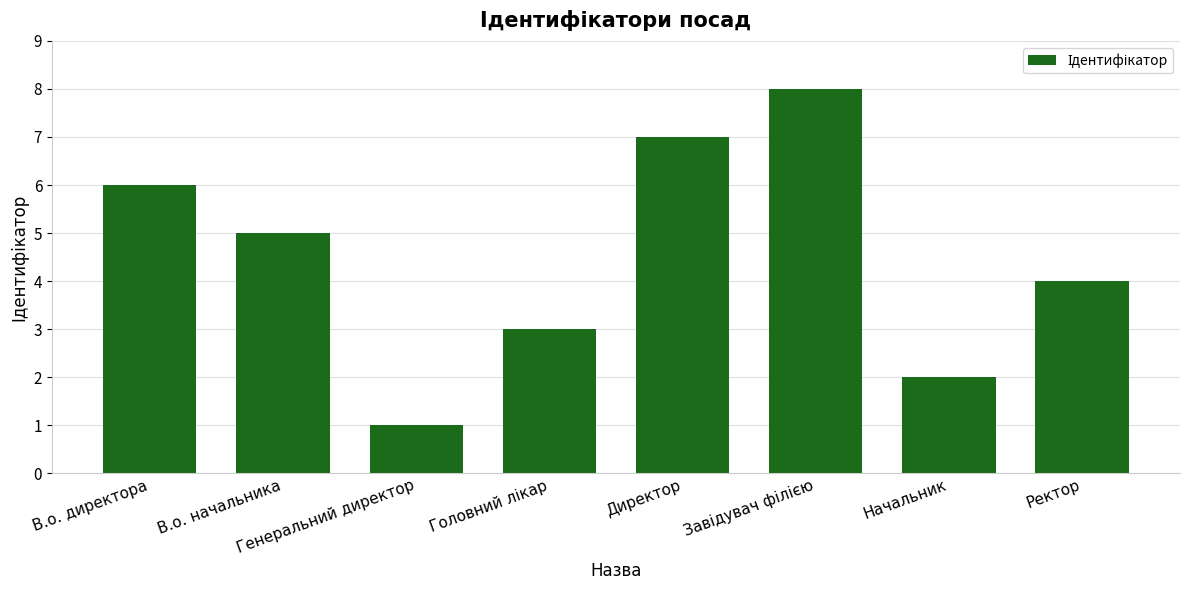

What is the label of the 2nd bar from the right?

Начальник